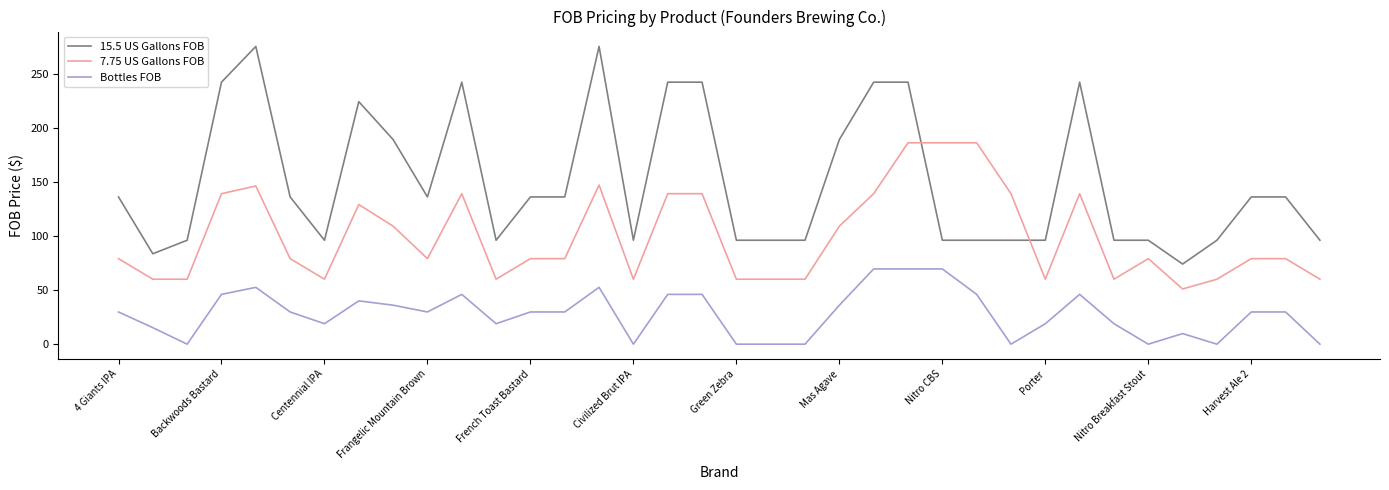

What is the difference between the maximum and minimum values in the 7.75 US Gallons FOB series?

135.0